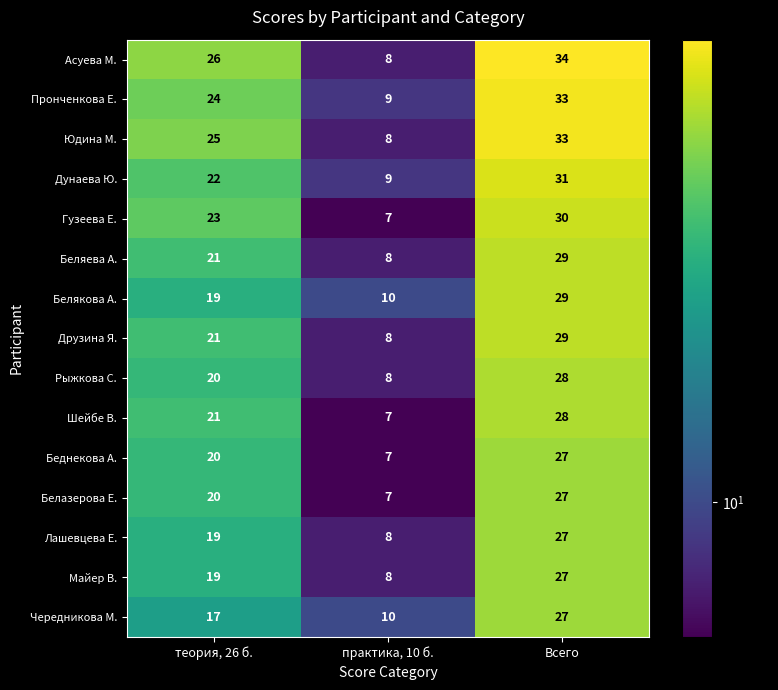

List the labels in order of Майер В. value, largest first.

Всего, теория, 26 б., практика, 10 б.